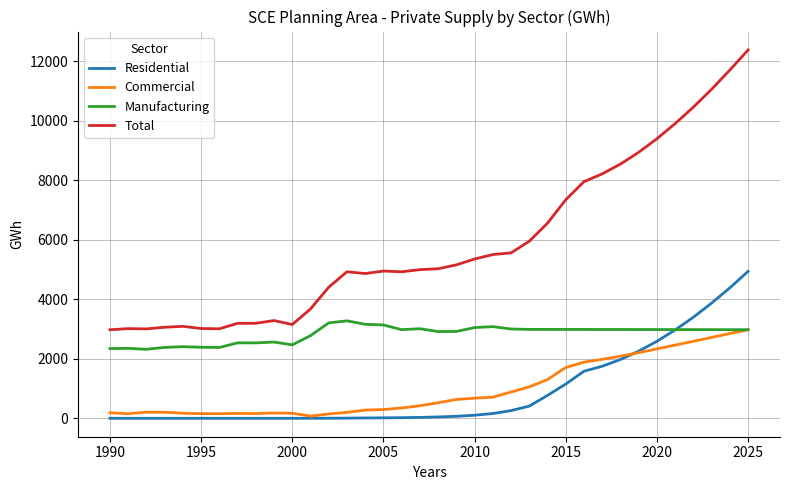

What is the highest value of the Commercial series?

2975.4